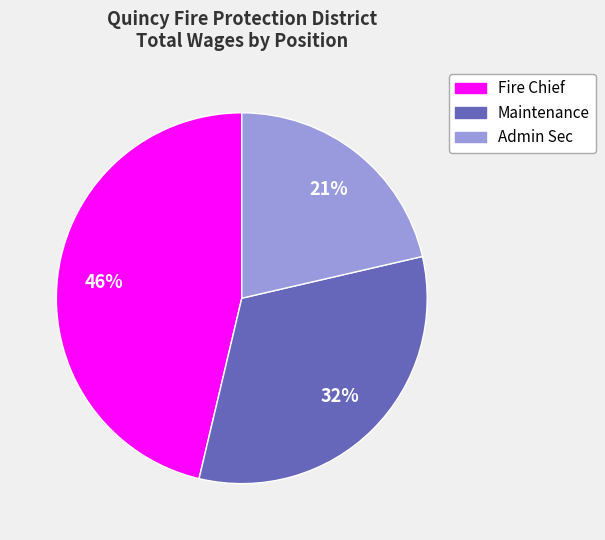

The Fire Chief slice represents 46% of the pie. True or false?

True